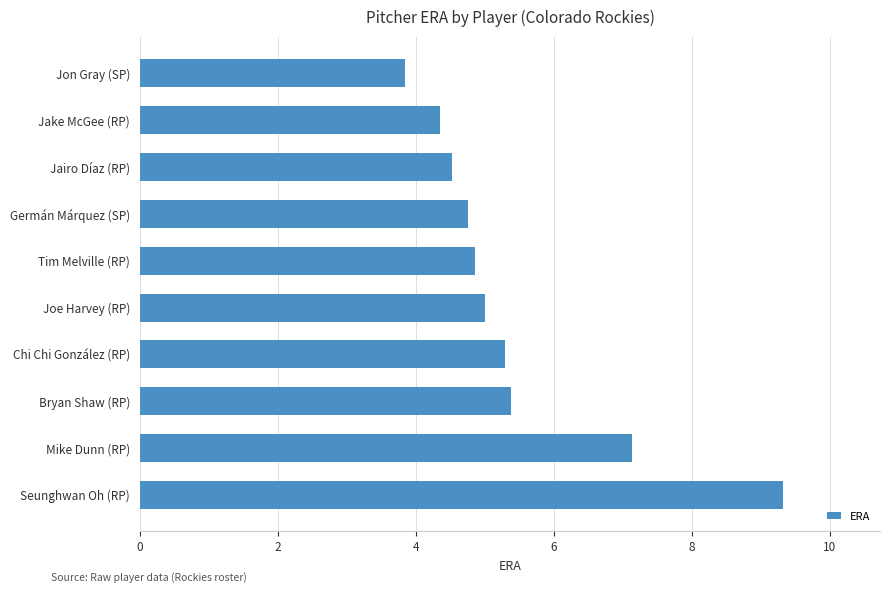

What is the average value?

5.4